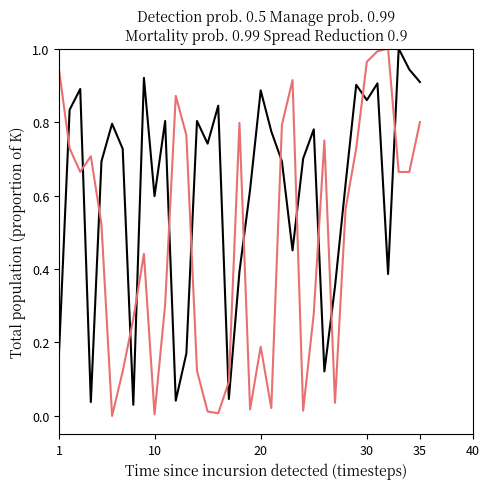

How many lines are shown in the chart?

2